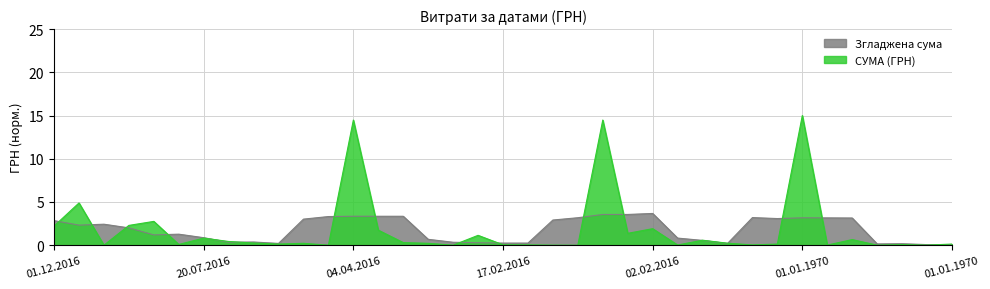

Reading right to left, extract all data points from this chart.

0.1	0.0	0.1	0.0	0.6	0.0	15.0	0.1	0.0	0.2	0.6	0.0	1.9	1.4	14.5	0.0	0.0	0.0	0.0	1.1	0.0	0.2	0.3	1.7	14.5	0.0	0.2	0.1	0.3	0.4	0.8	0.1	2.8	2.3	0.0	4.9	2.2